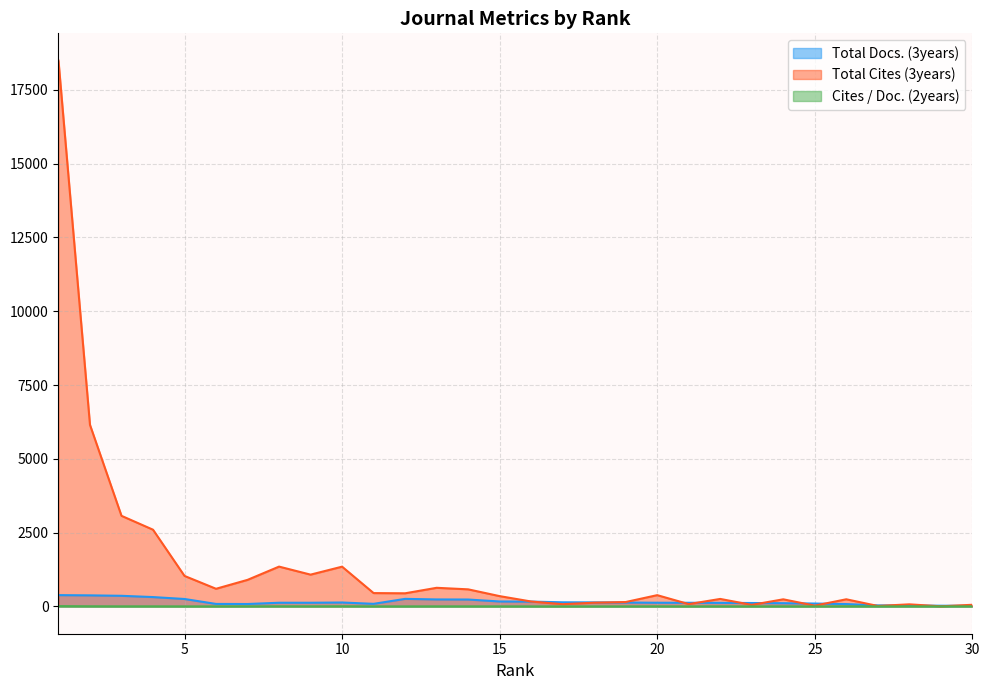

At which category does Total Docs. (3years) reach its first local peak?

10